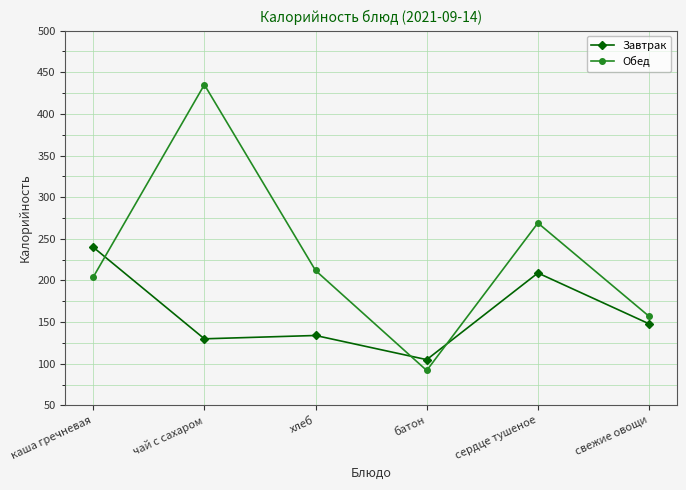

What is the sum of the Обед values at каша гречневая and сердце тушеное?

473